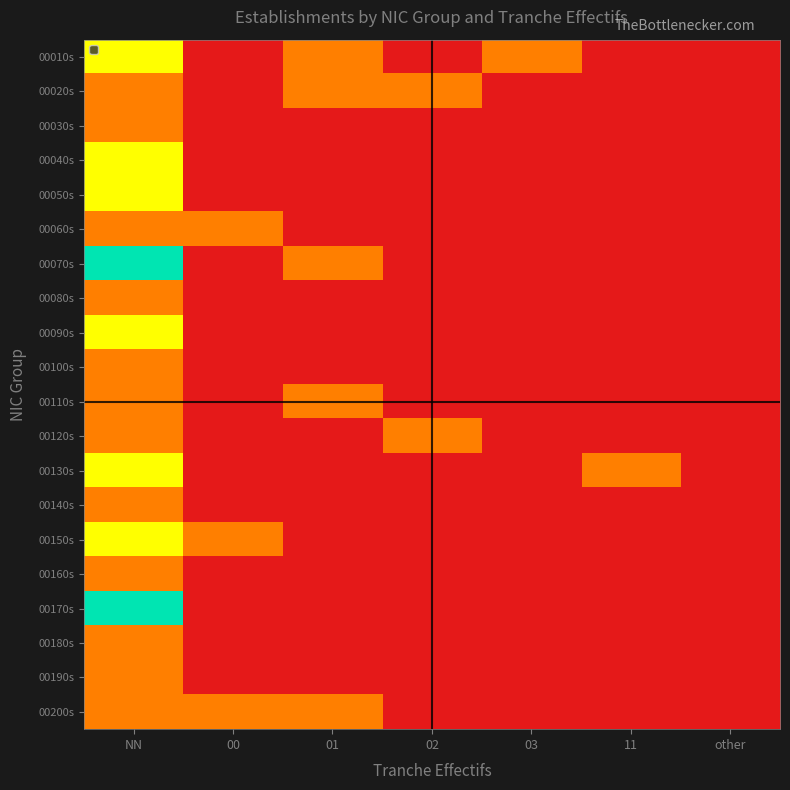

Is the value of 00150s at NN greater than the value of 00110s at NN?

Yes